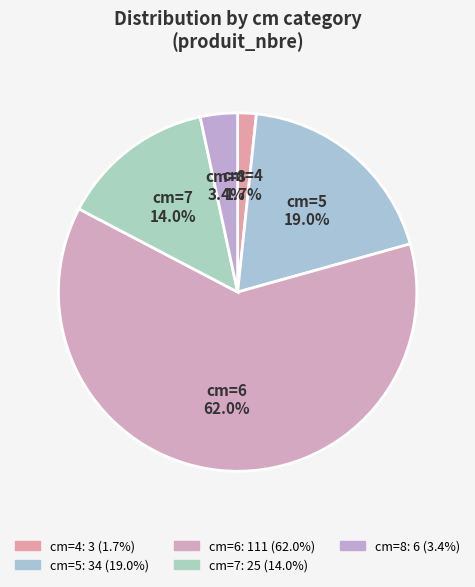

Which has a higher value, cm=8 or cm=7?

cm=7